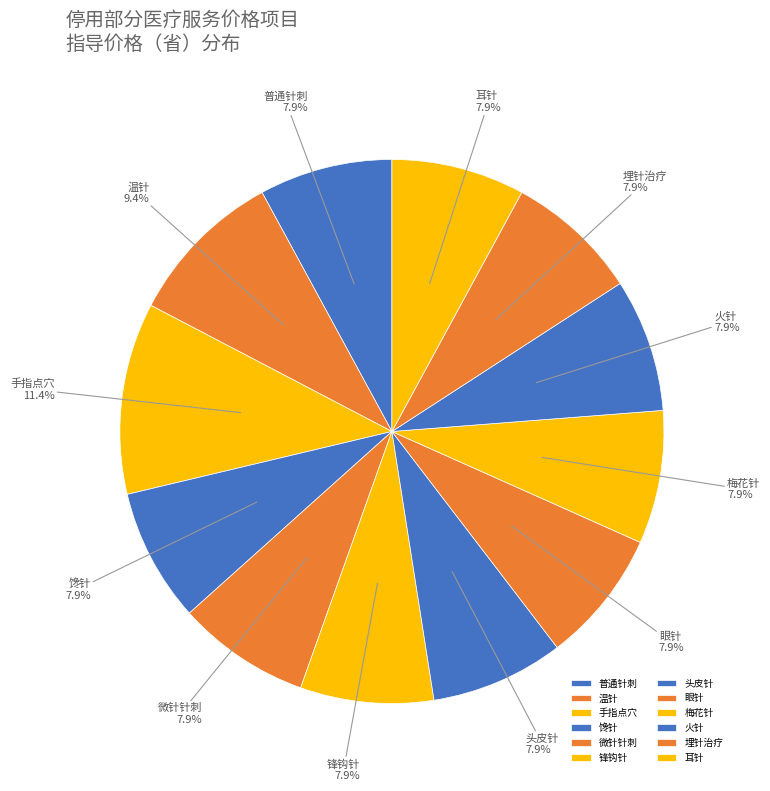

What percentage is the 微针针刺 slice, to the nearest percent?

8%